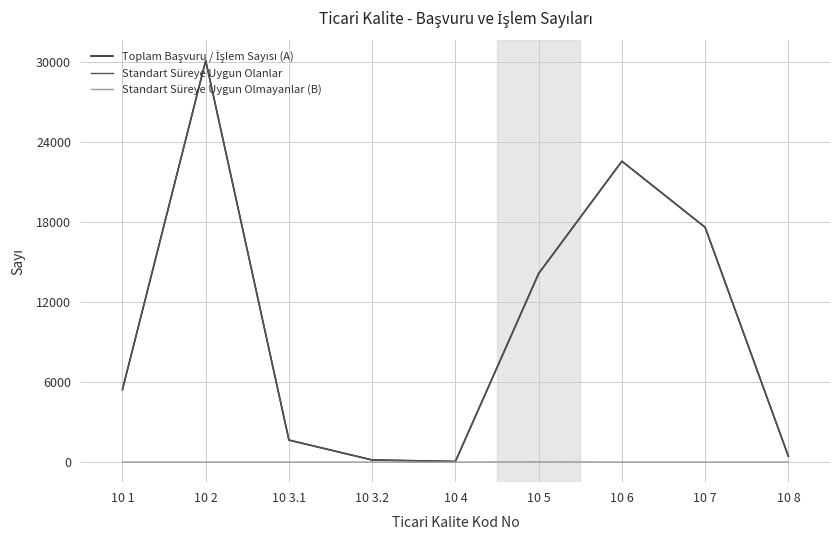

Which series changed the most between 10 2 and 10 5?

Standart Süreye Uygun Olanlar